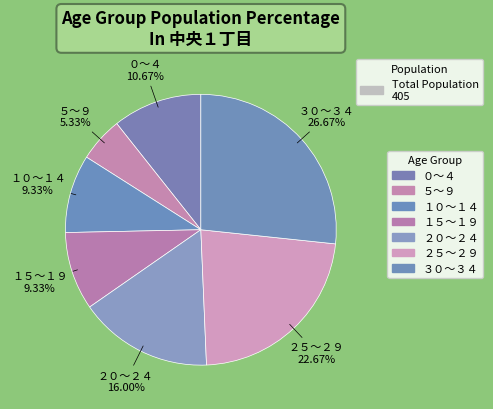

To the nearest percent, what percentage of the pie is ５～９?

5%